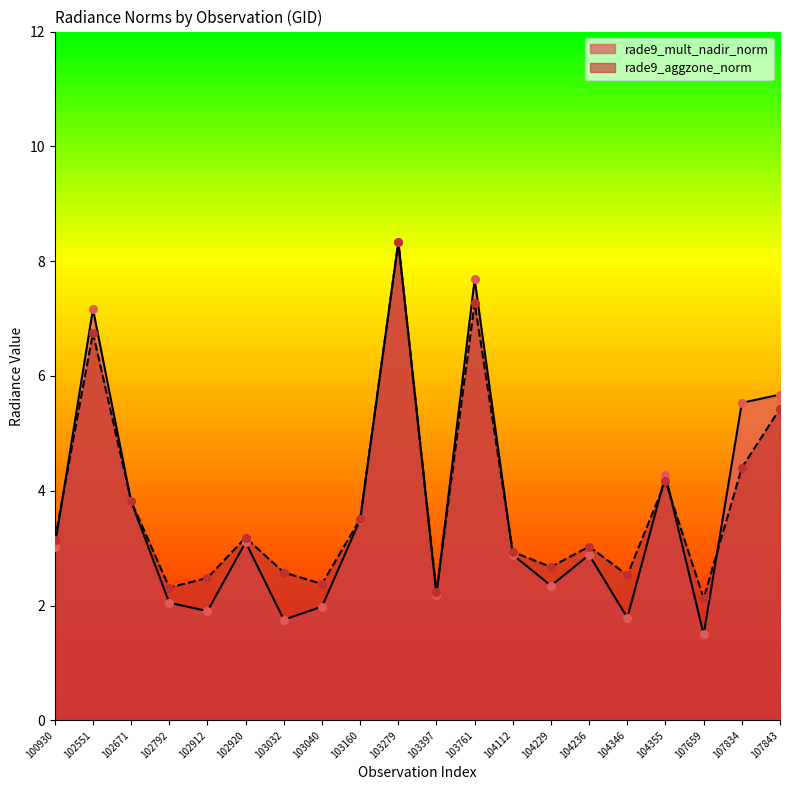

Which series has the largest Y range (max minus min)?

rade9_mult_nadir_norm